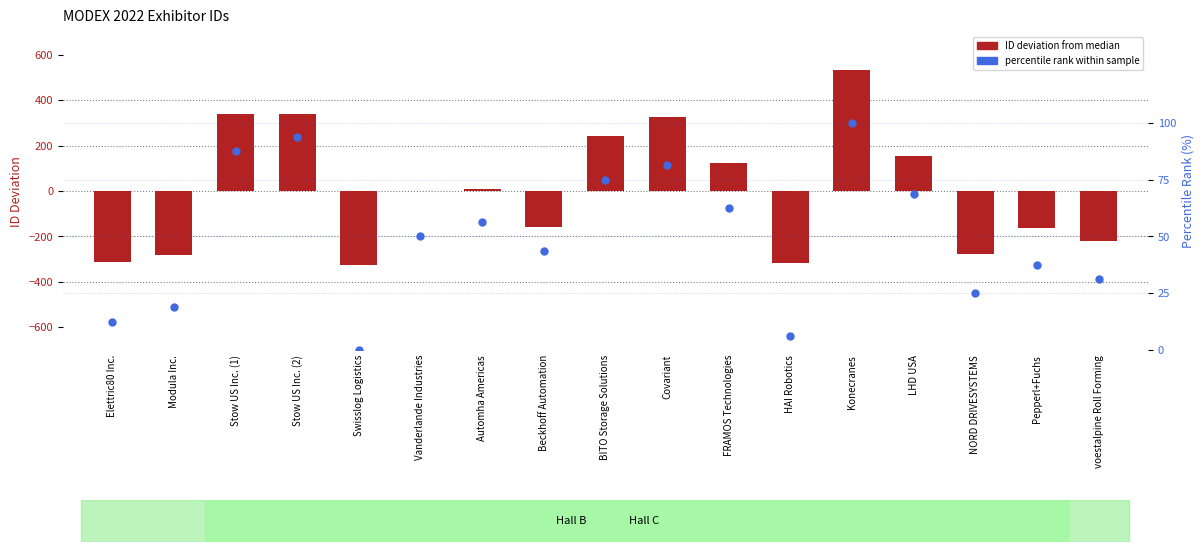

Which series contains the lowest Y value?

ID deviation from median